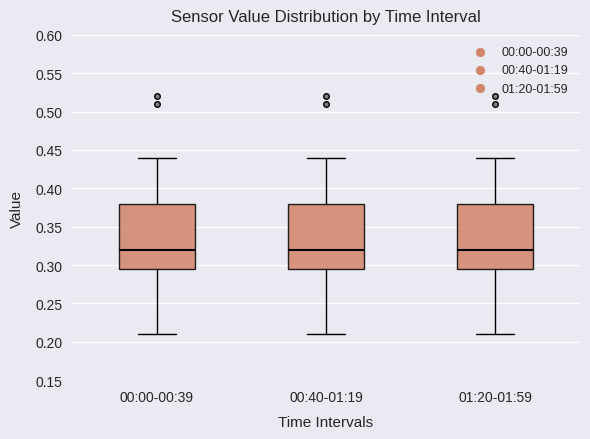

Where does the upper whisker of the box for 01:20-01:59 end on the y-axis? The values are not printed on the chart, so give them approximately, as read against the axis.

0.440